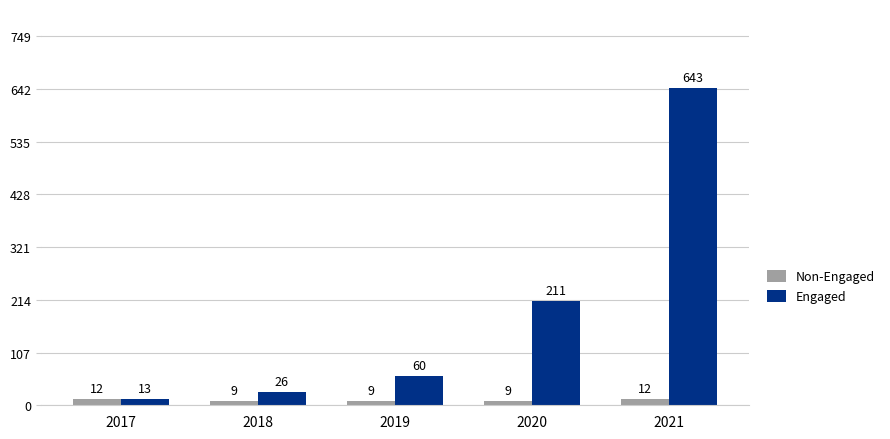

The Non-Engaged series shows 9 at 2019. True or false?

True